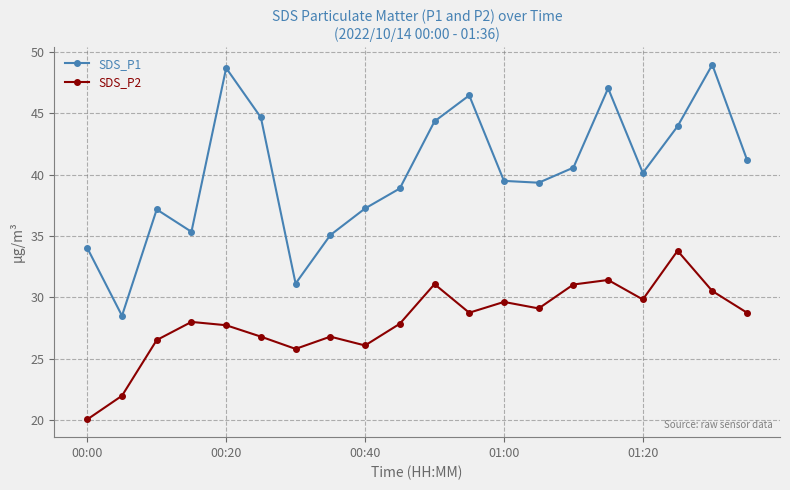

List the series in order of their overall mean, highest first.

SDS_P1, SDS_P2